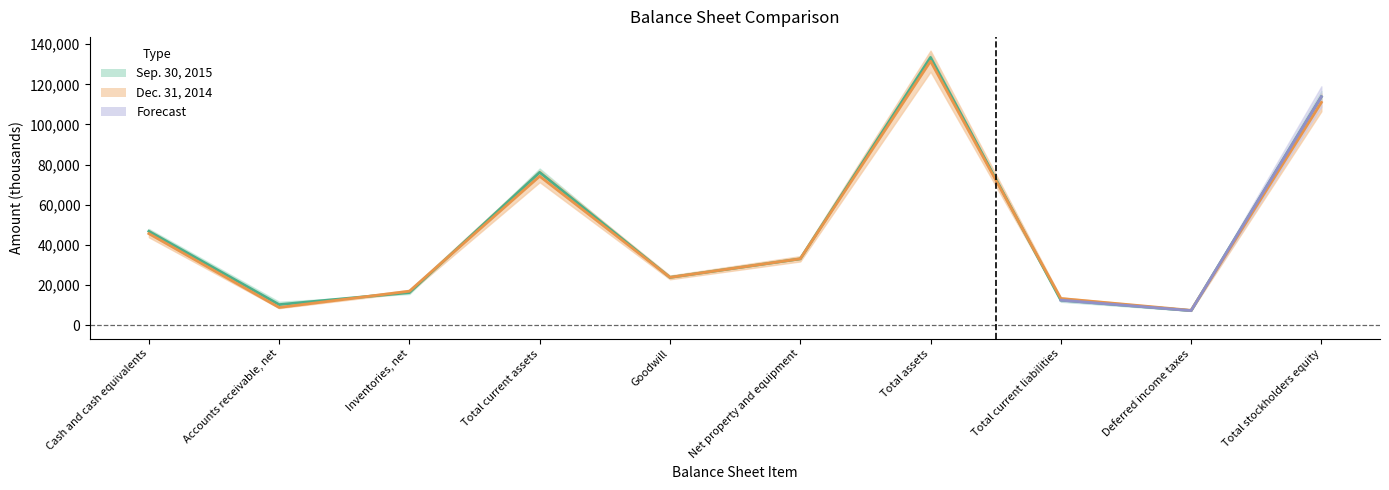

Which label corresponds to the smallest value in the chart?

Deferred income taxes